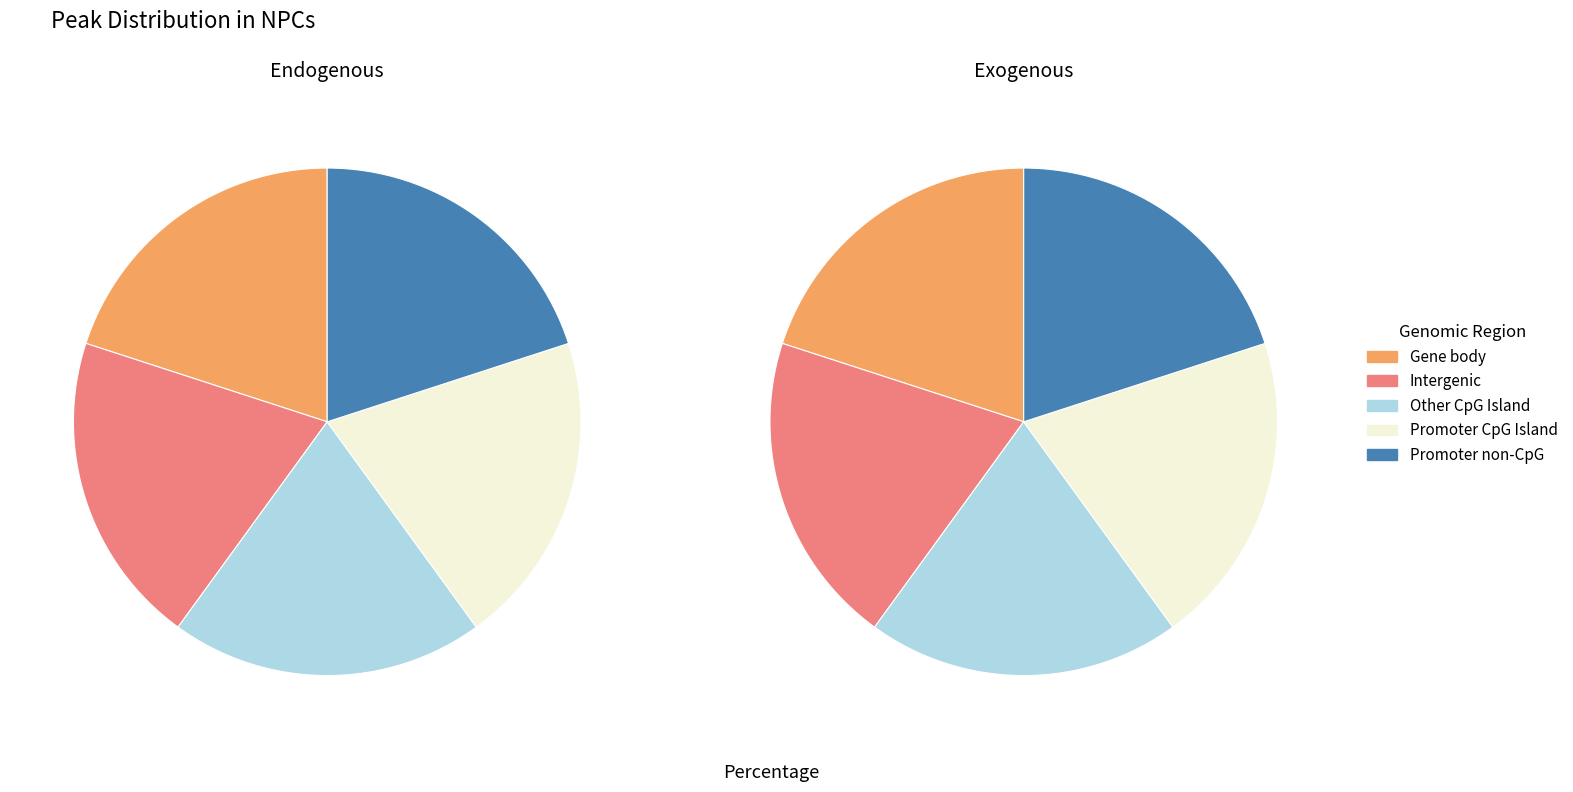

Is it true that 0 is 35% of the pie?

False